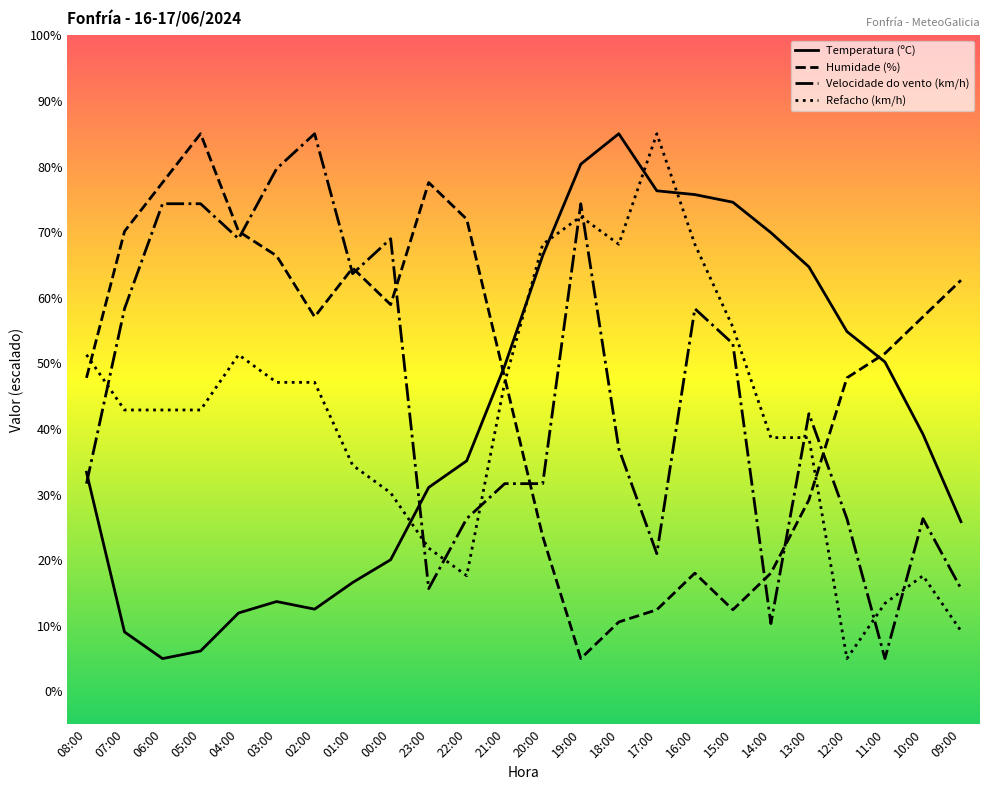

The Refacho (km/h) series shows 55.5 at 15:00. True or false?

True